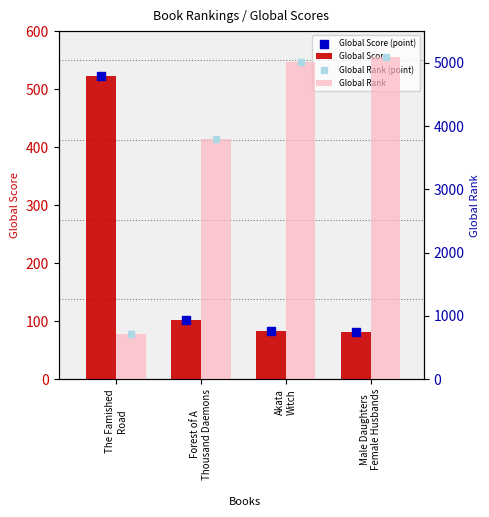

Which series has the largest total across all categories?

Global Rank